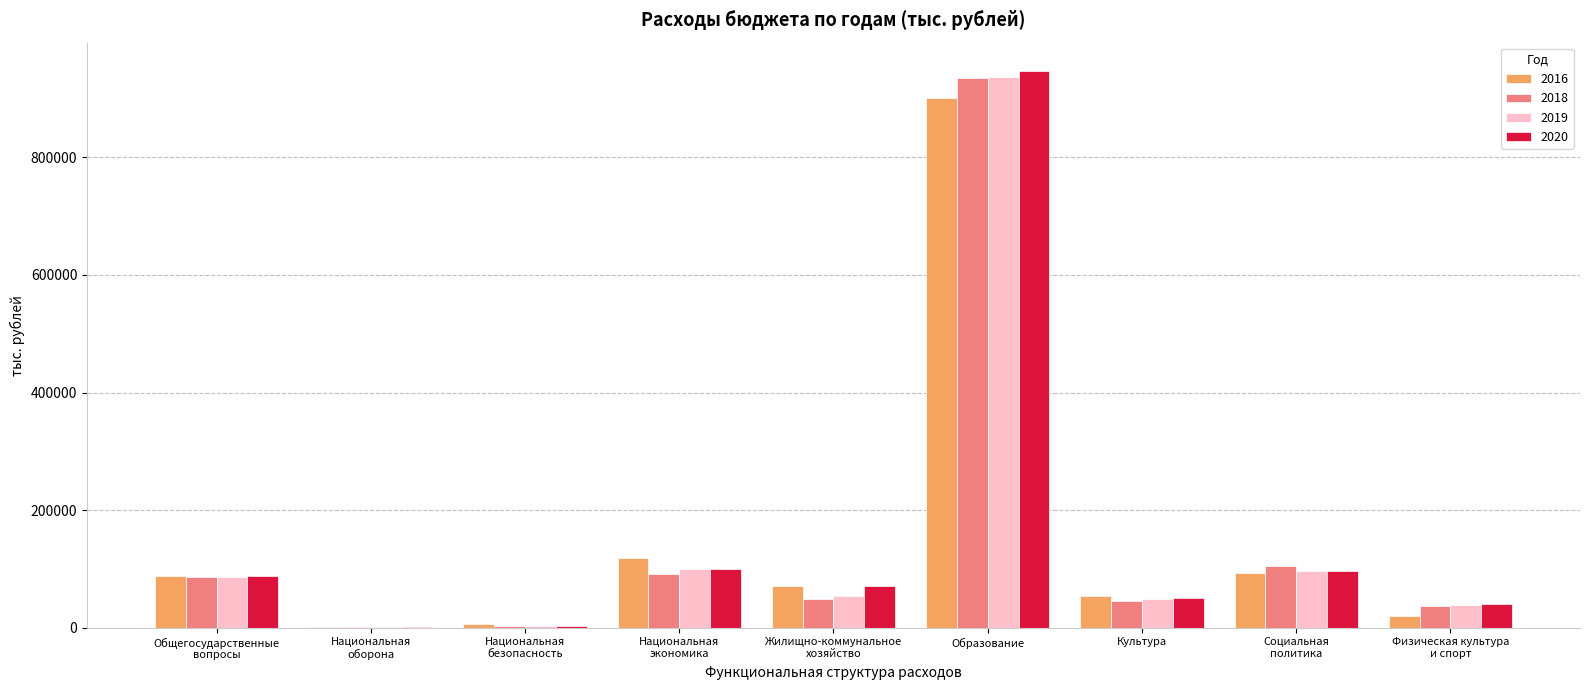

What is the greatest value displayed?

947665.9